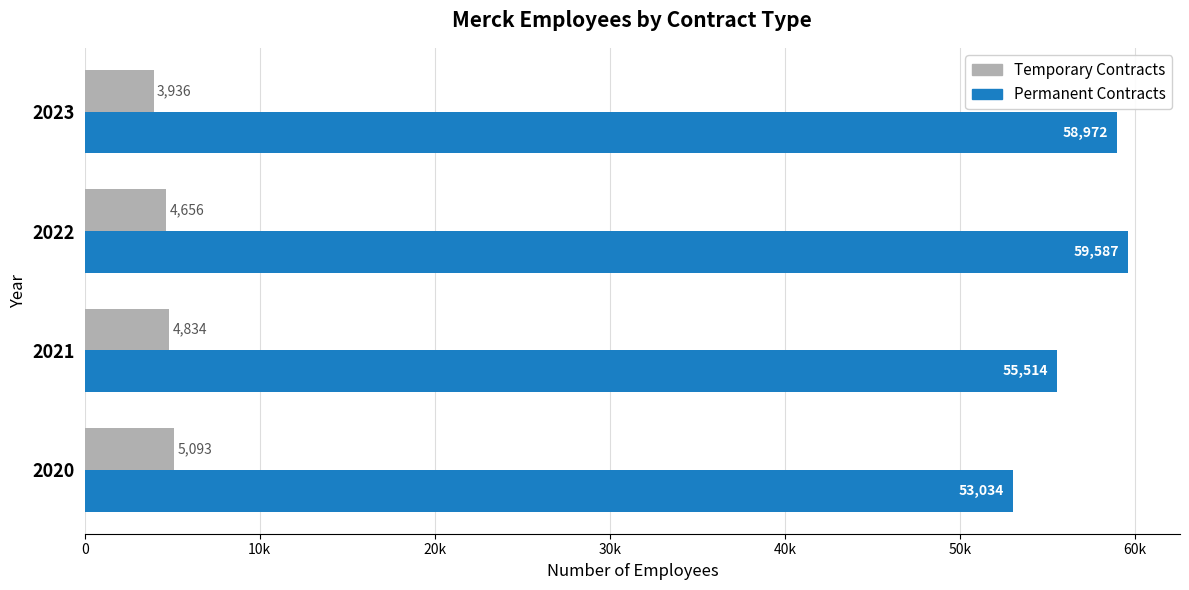

What are all the series names shown in the legend?

Temporary Contracts, Permanent Contracts